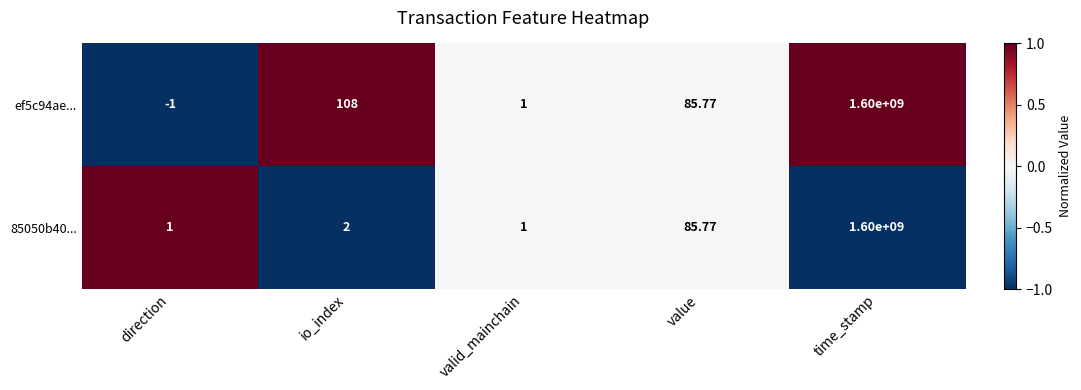

How many positive values does the ef5c94ae... series have?

4